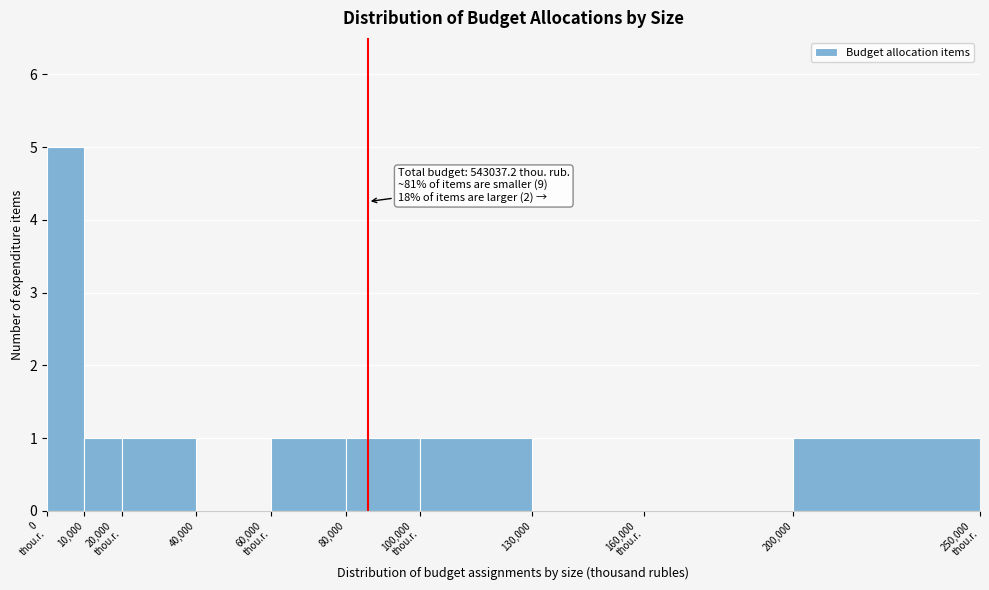

What is the maximum value shown in the chart?

5